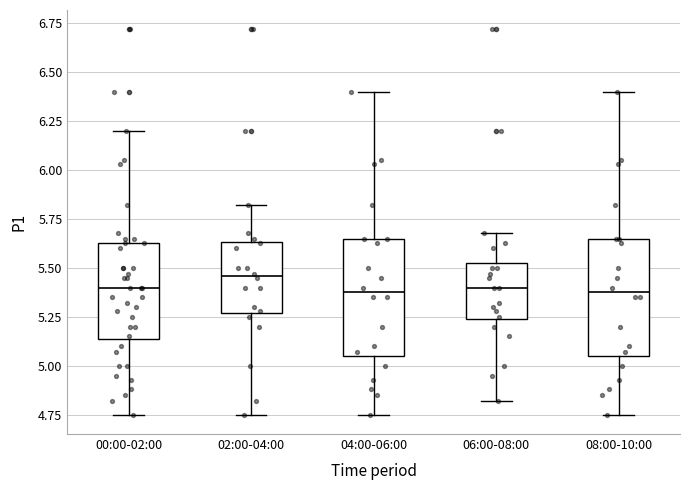

Where does the lower whisker of the box for 00:00-02:00 end on the y-axis? The values are not printed on the chart, so give them approximately, as read against the axis.

4.75